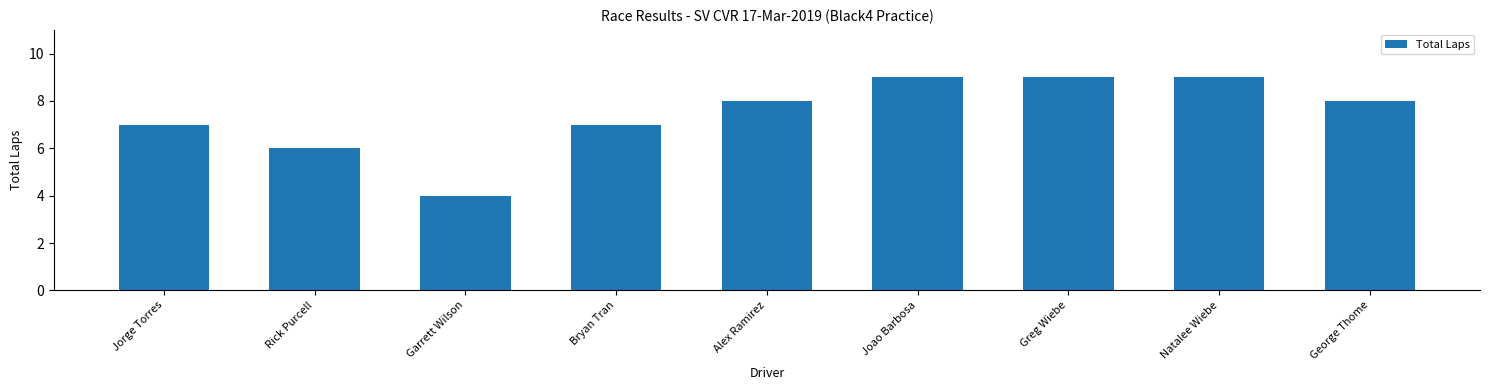

Which label corresponds to the smallest value in the chart?

Garrett Wilson